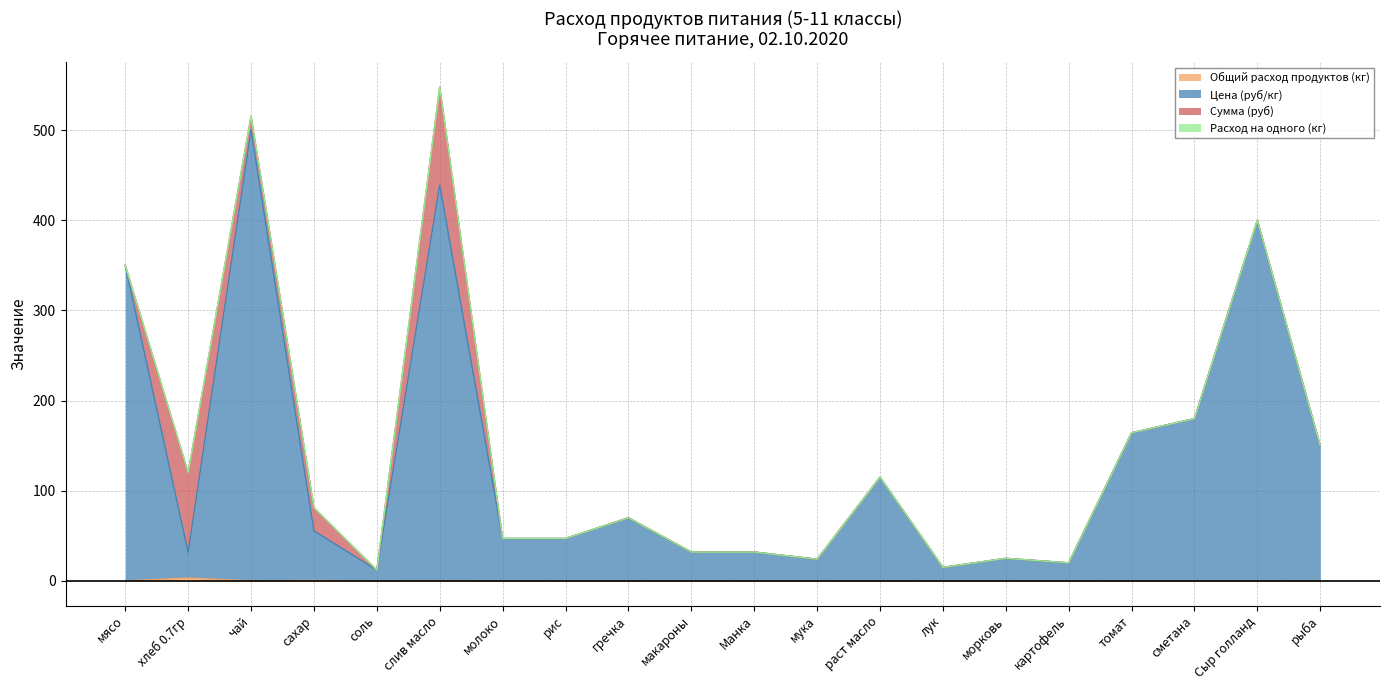

What is the sum of the Цена (руб/кг) values at молоко and томат?

211.3